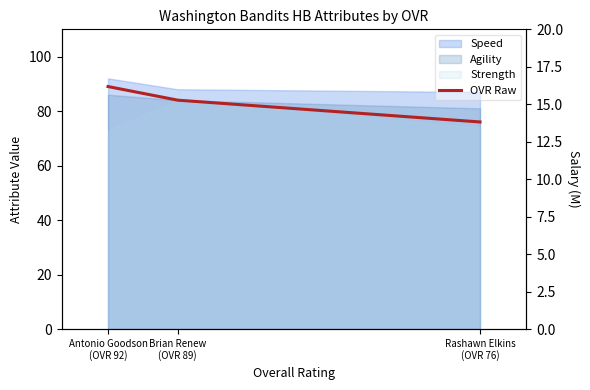

List the labels in order of value, largest first.

Antonio Goodson
(OVR 92), Brian Renew
(OVR 89), Rashawn Elkins
(OVR 76)